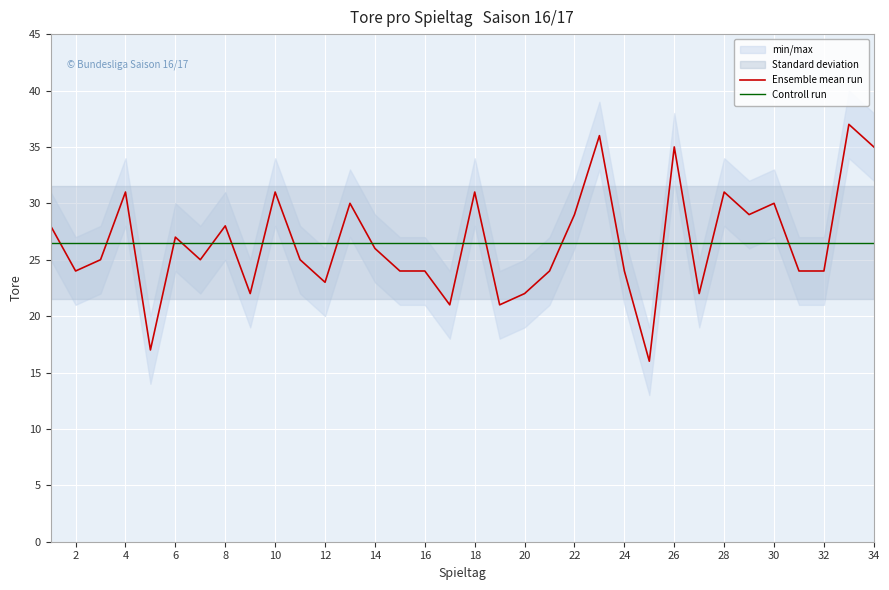

How many values in the Ensemble mean run series are below 25?

15